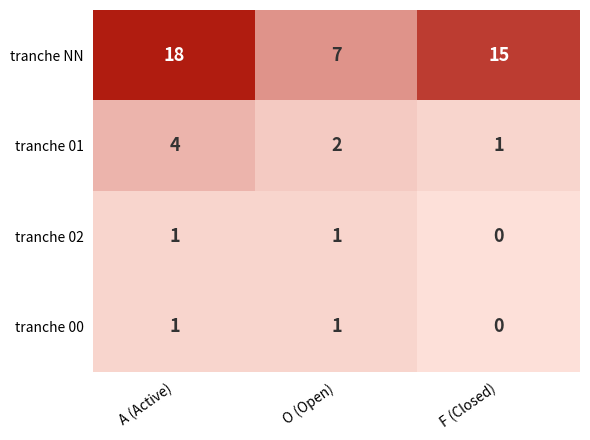

Reading left to right, transcribe all the data shown in this chart.

tranche NN: 18	7	15
tranche 01: 4	2	1
tranche 02: 1	1	0
tranche 00: 1	1	0